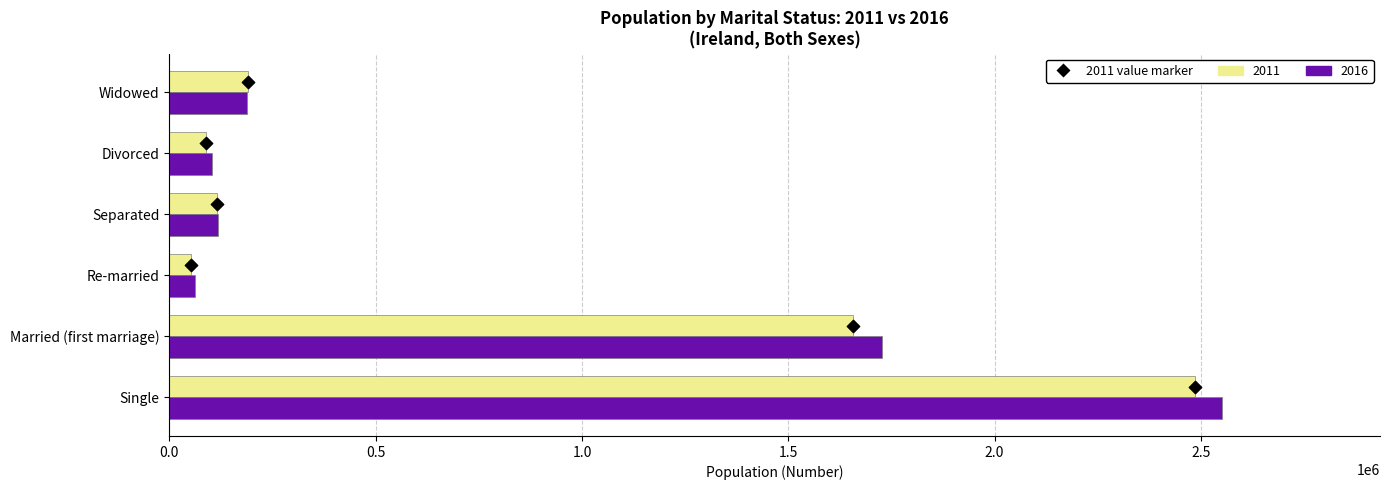

Which series contains the highest Y value?

2016